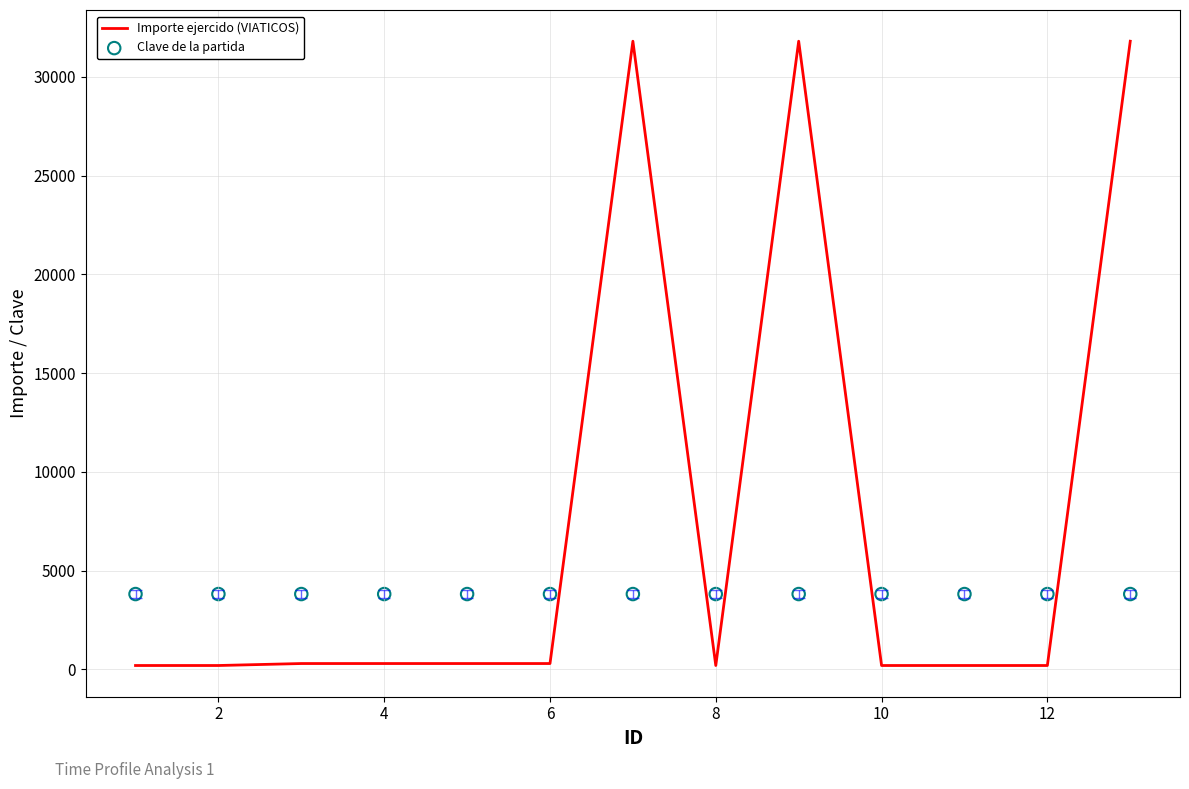

Which series has the largest total across all categories?

Importe ejercido (VIATICOS)